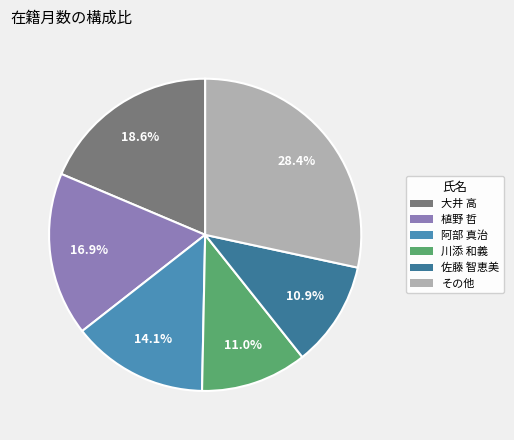

Does any single category account for the majority?

No